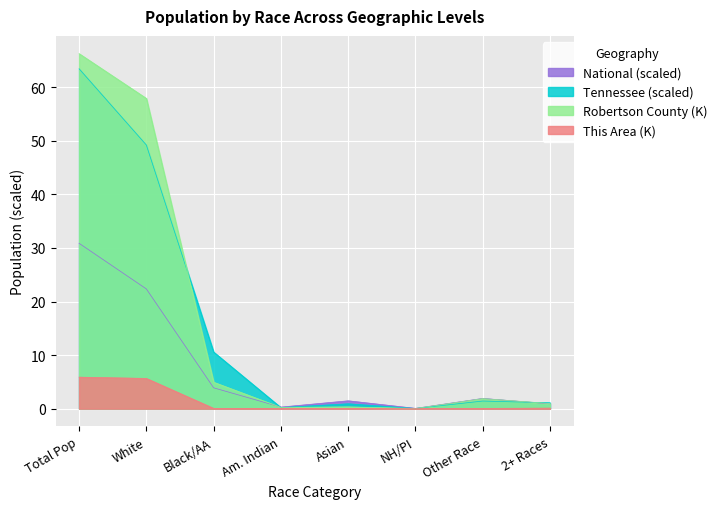

What position from the right is White?

7